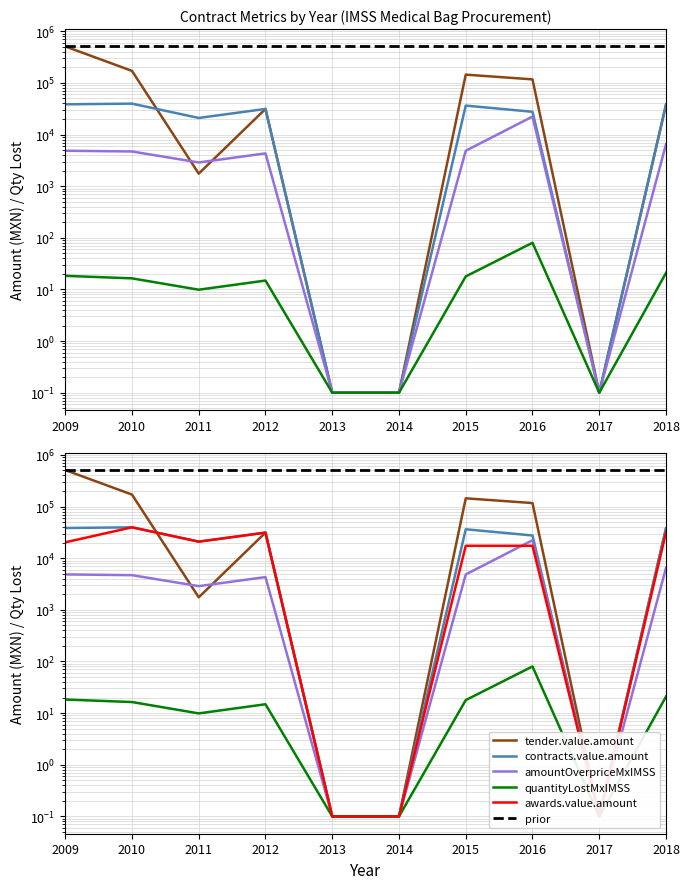

What is the value of the contracts.value.amount point at the 1st from the left?

38456.4